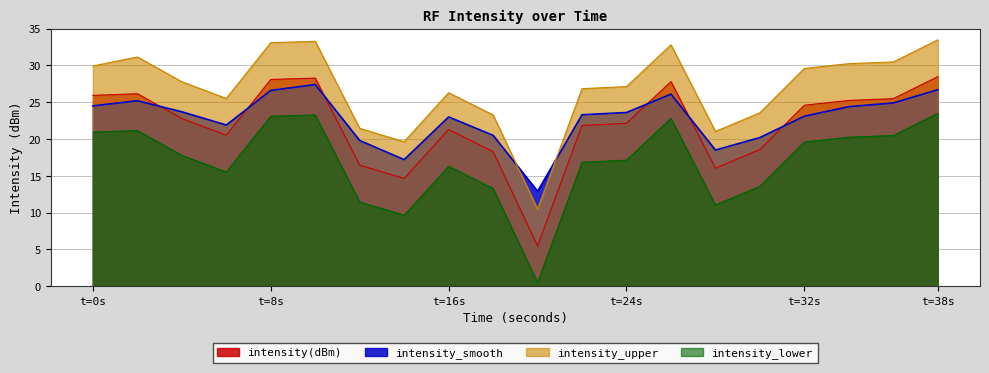

Which series has the largest range (max minus min)?

intensity(dBm)